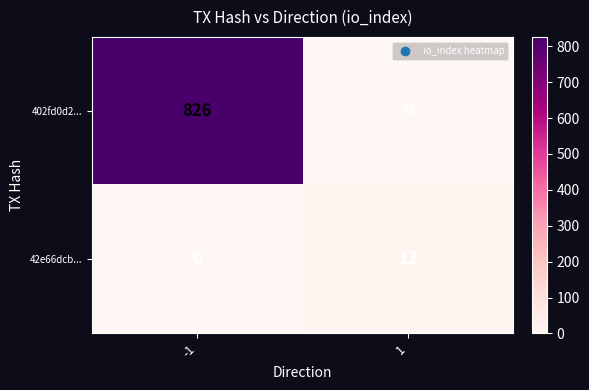

Reading left to right, what are all the values shown in this chart?

402fd0d2...: -1=826	1=0
42e66dcb...: -1=0	1=12